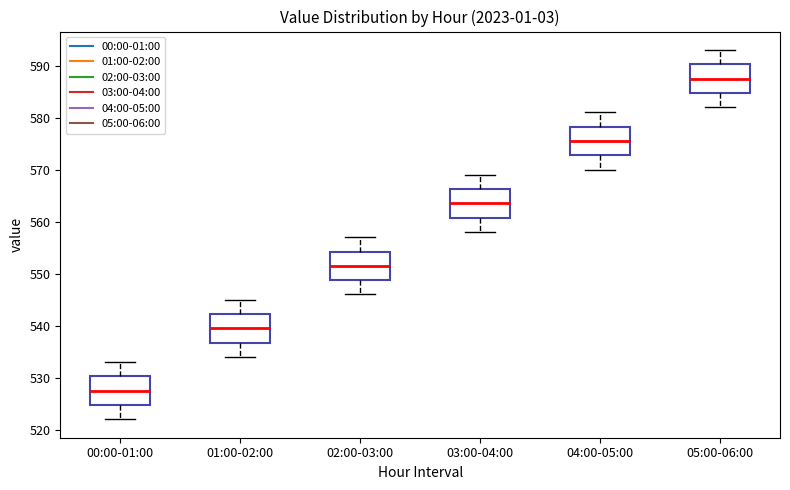

Which box's median line is the highest?

05:00-06:00